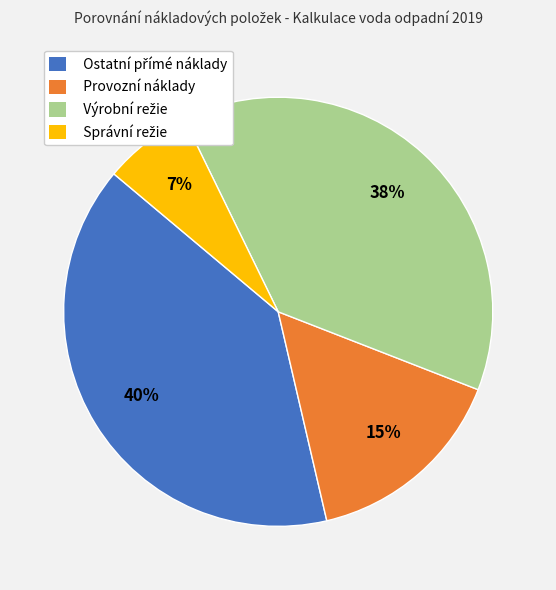

To the nearest percent, what is the average slice percentage?

25%